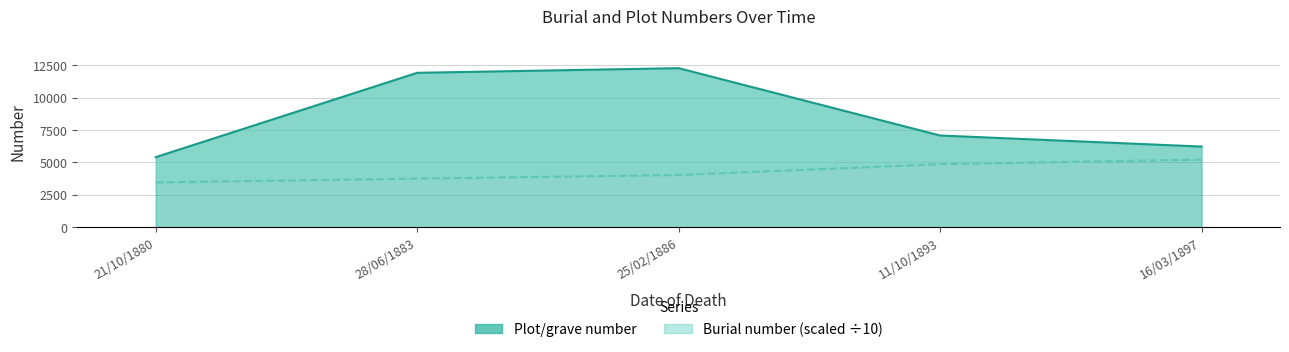

True or false: Burial number and Plot/grave number intersect in this chart.

False